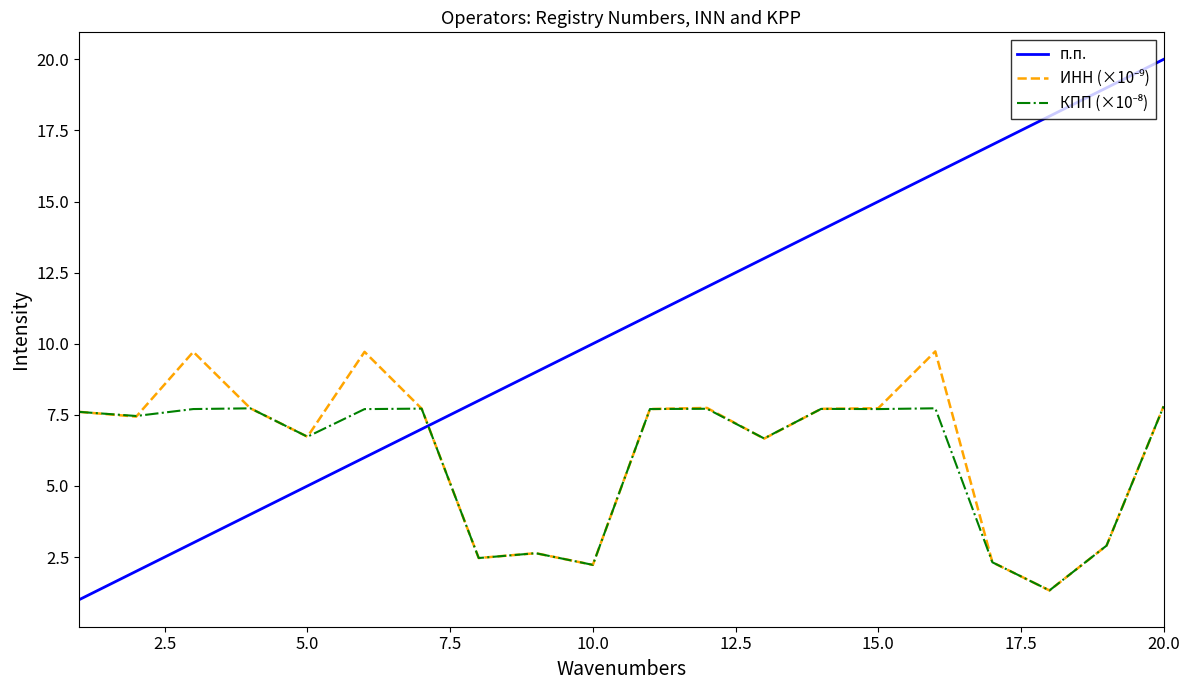

What is the greatest value displayed?

20.0